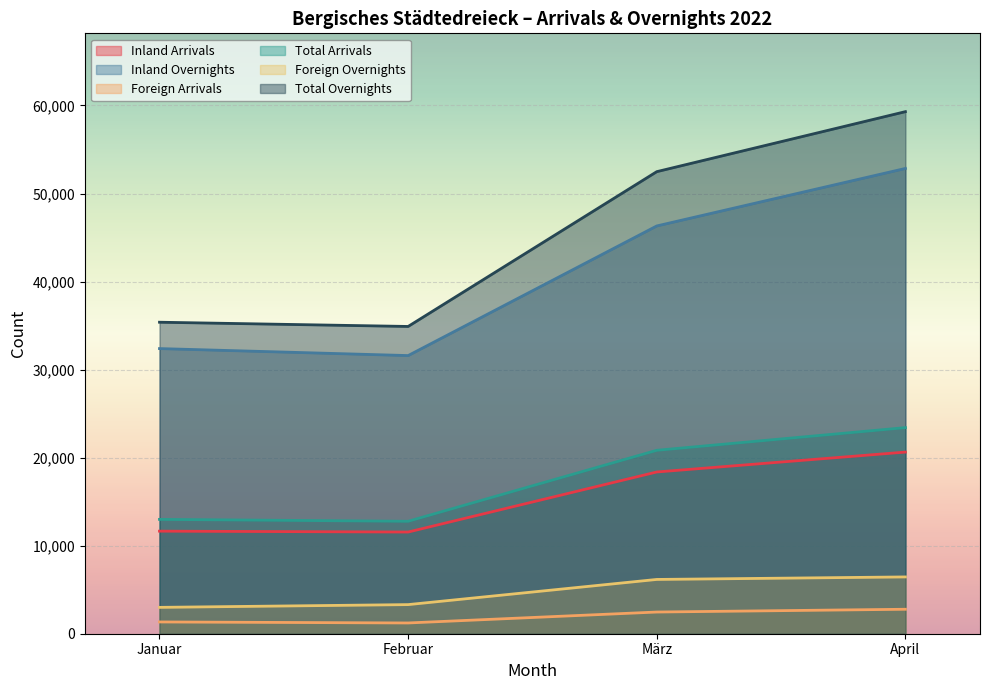

How many data points in Foreign Overnights are less than 6166?

2